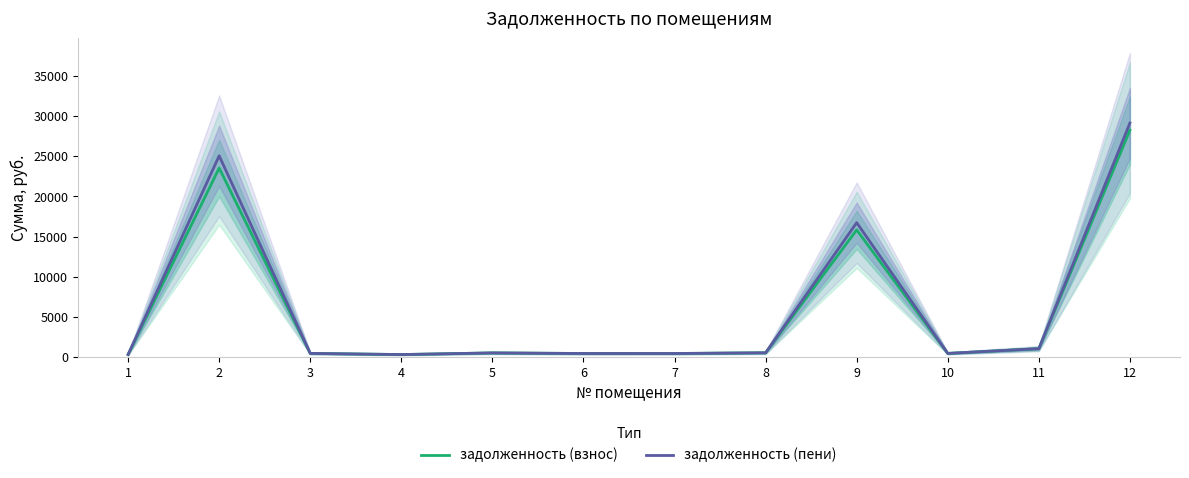

Is it true that задолженность (пени) equals 636.1 at 7?

False